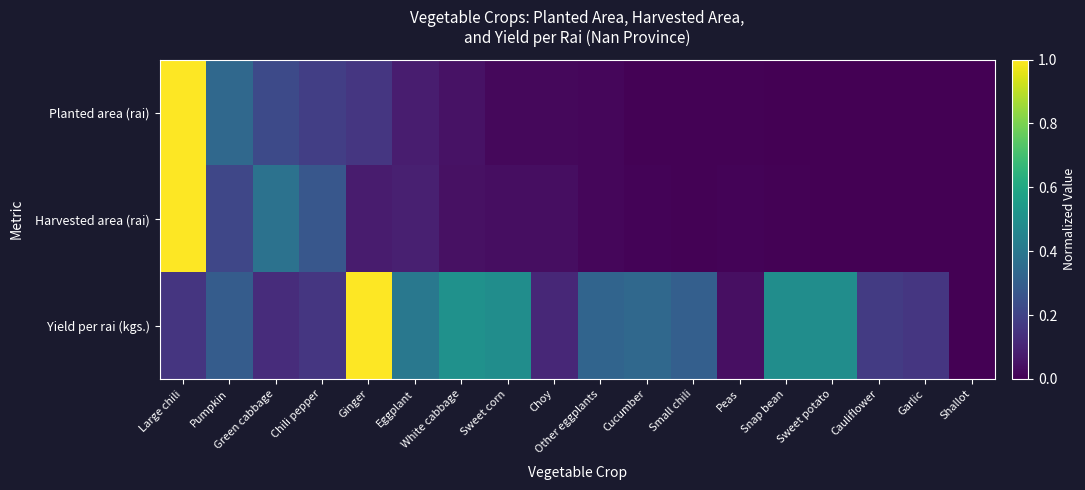

Reading left to right, list all the values displayed in this chart.

Planted area (rai): Large chili=1.0	Pumpkin=0.3	Green cabbage=0.2	Chili pepper=0.2	Ginger=0.2	Eggplant=0.1	White cabbage=0.0	Sweet corn=0.0	Choy=0.0	Other eggplants=0.0	Cucumber=0.0	Small chili=0.0	Peas=0.0	Snap bean=0.0	Sweet potato=0.0	Cauliflower=0.0	Garlic=0.0	Shallot=0.0
Harvested area (rai): Large chili=1.0	Pumpkin=0.2	Green cabbage=0.4	Chili pepper=0.3	Ginger=0.1	Eggplant=0.1	White cabbage=0.0	Sweet corn=0.0	Choy=0.0	Other eggplants=0.0	Cucumber=0.0	Small chili=0.0	Peas=0.0	Snap bean=0.0	Sweet potato=0.0	Cauliflower=0.0	Garlic=0.0	Shallot=0.0
Yield per rai (kgs.): Large chili=0.2	Pumpkin=0.3	Green cabbage=0.1	Chili pepper=0.2	Ginger=1.0	Eggplant=0.4	White cabbage=0.5	Sweet corn=0.5	Choy=0.1	Other eggplants=0.3	Cucumber=0.3	Small chili=0.3	Peas=0.0	Snap bean=0.5	Sweet potato=0.5	Cauliflower=0.2	Garlic=0.2	Shallot=0.0